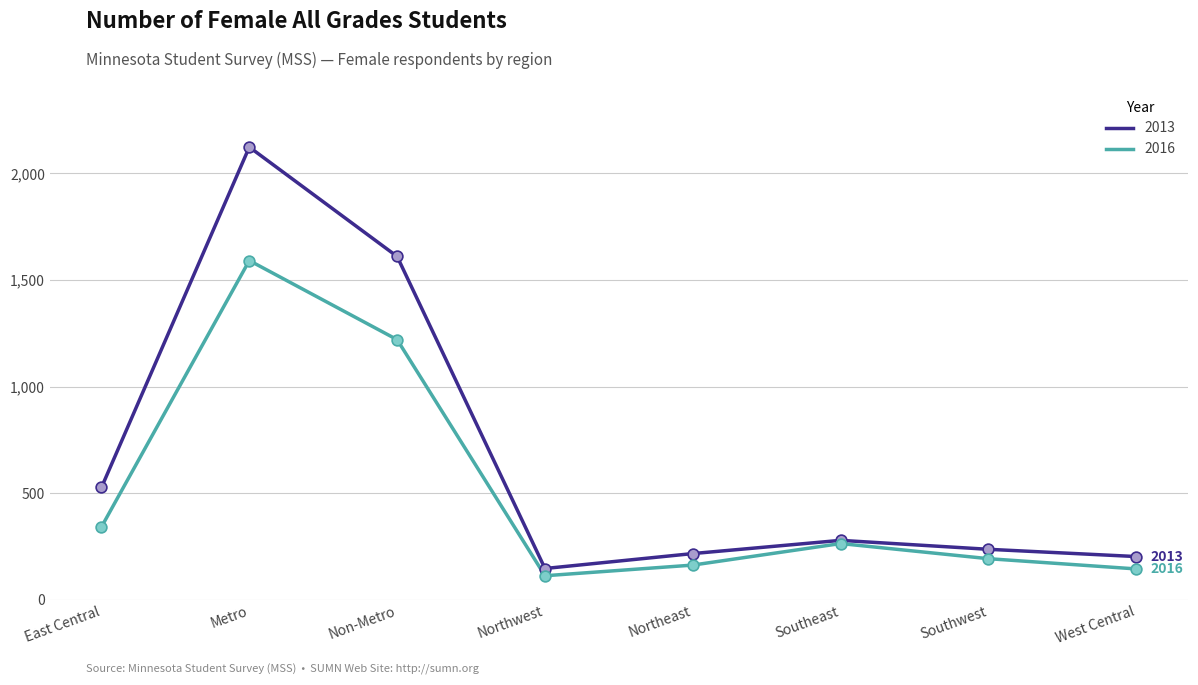

What are all the series names shown in the legend?

2013, 2016